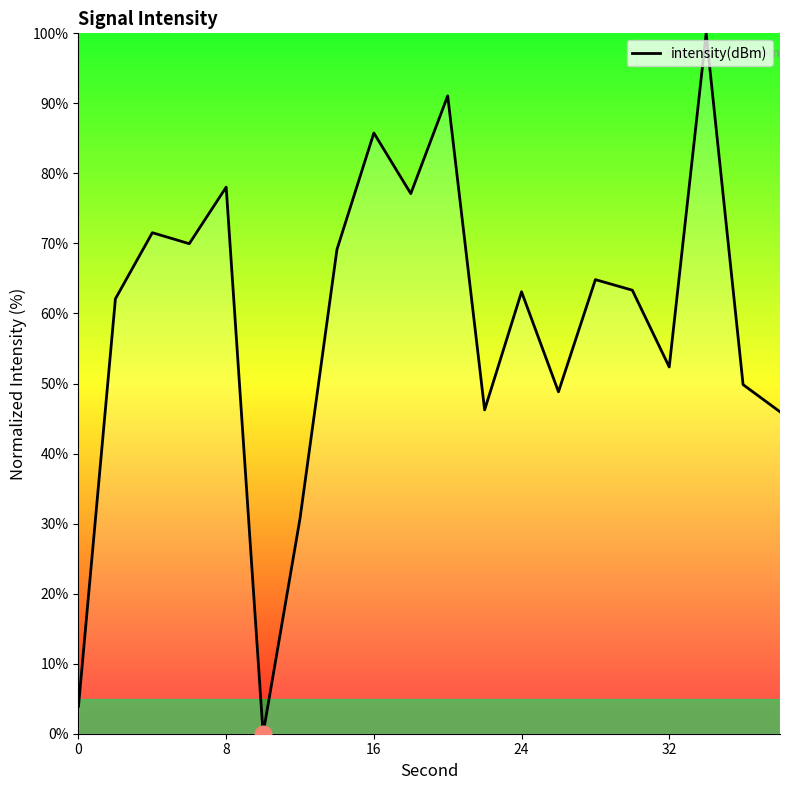

What is the difference between the maximum and minimum values?

100.0